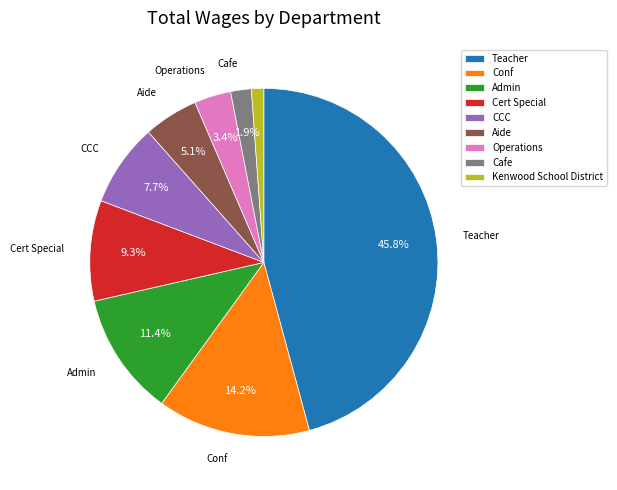

Is there a majority slice in this chart?

No